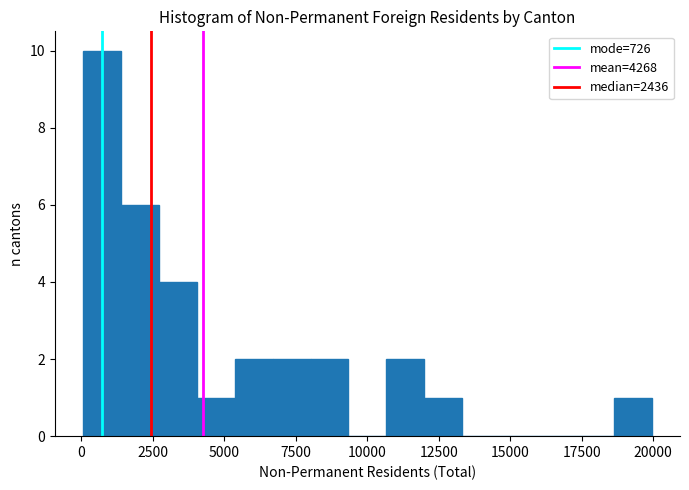

Read against the x-axis, roughly where is the centre of the tallest bar?

500